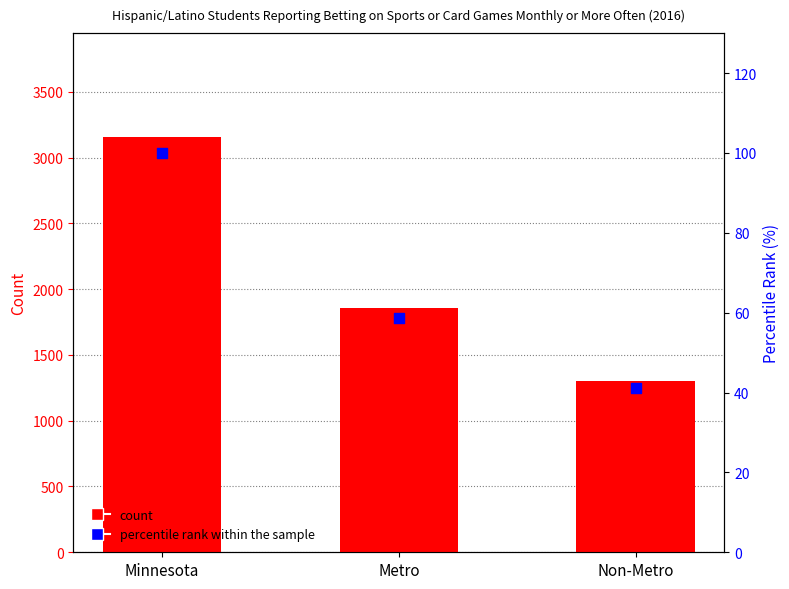

What is the ratio of the value at Non-Metro to the value at Metro?

0.7